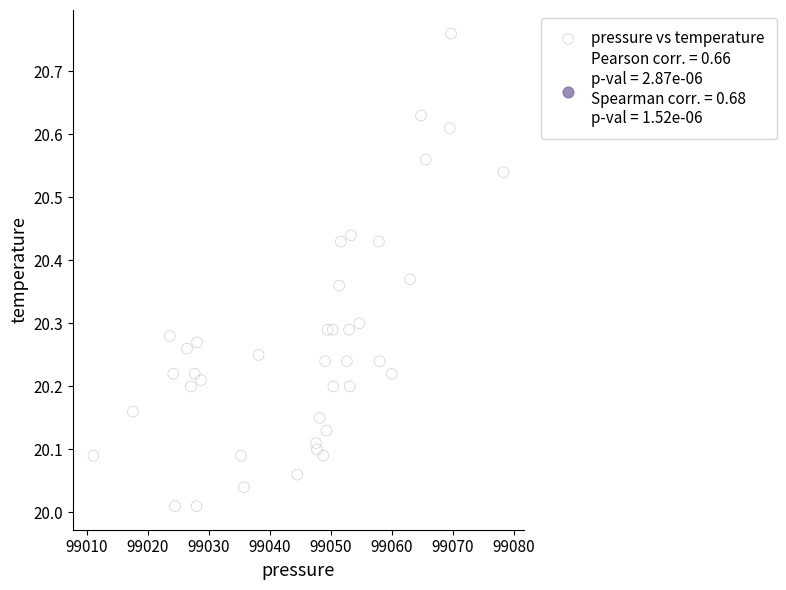

What is the range of X values (max minus min)?

67.2